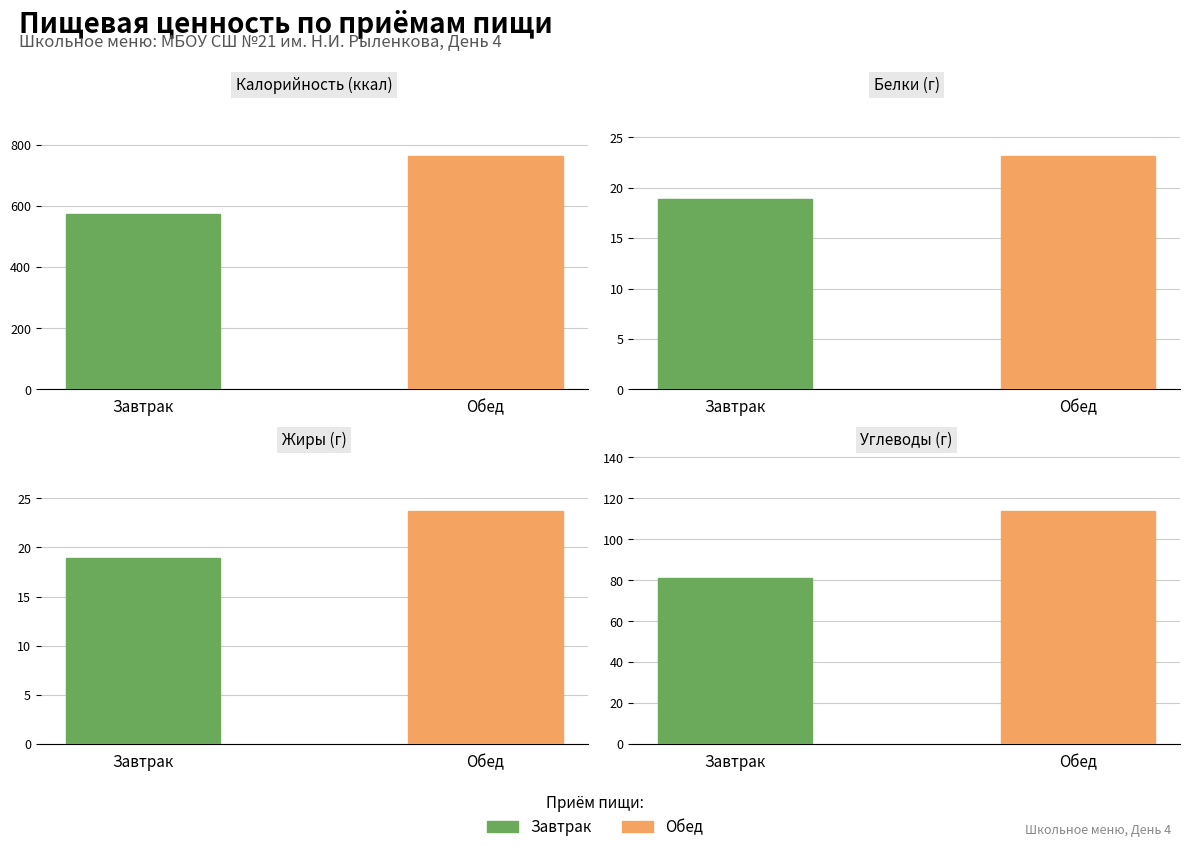

What is the approximate value of Углеводы at Завтрак?

81.3